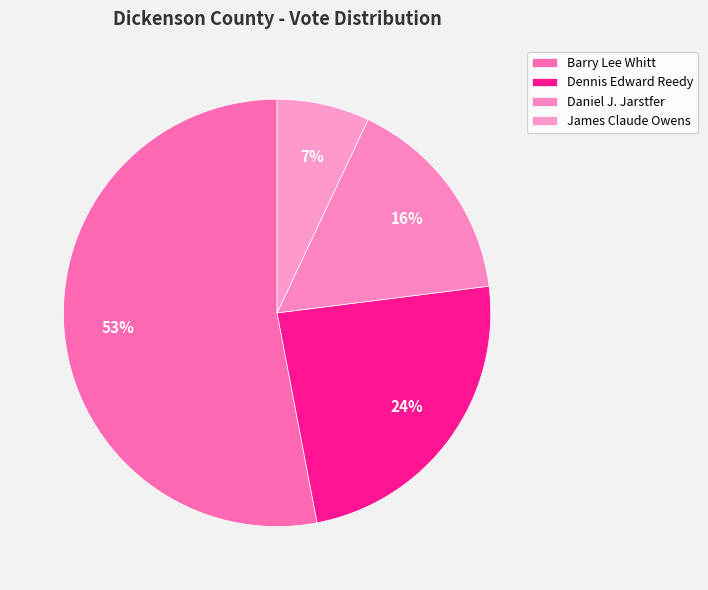

How many slices are in this pie chart?

4